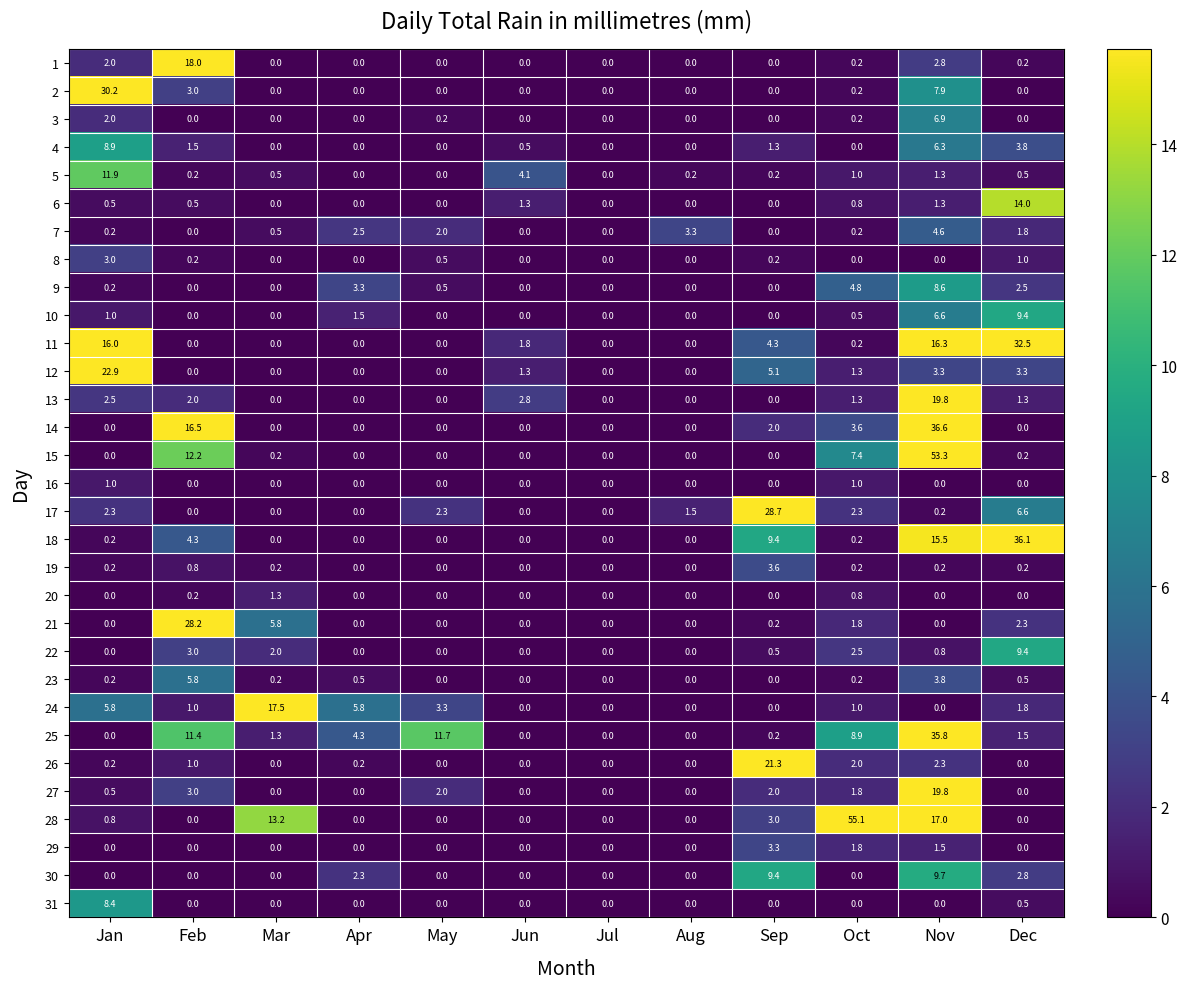

Where does the 17 series first go above 1?

Jan